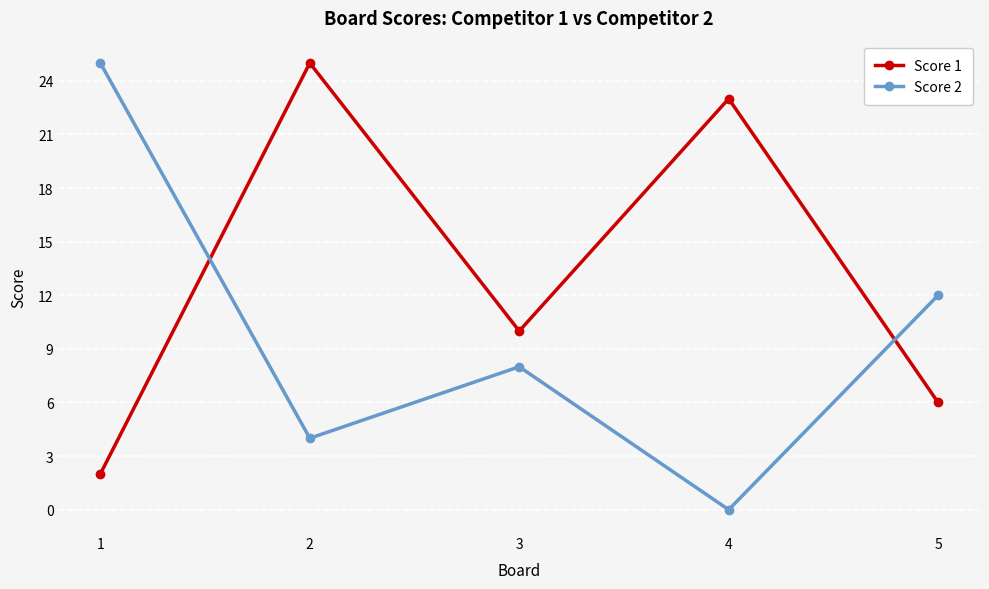

Count the number of categories in the chart.

5